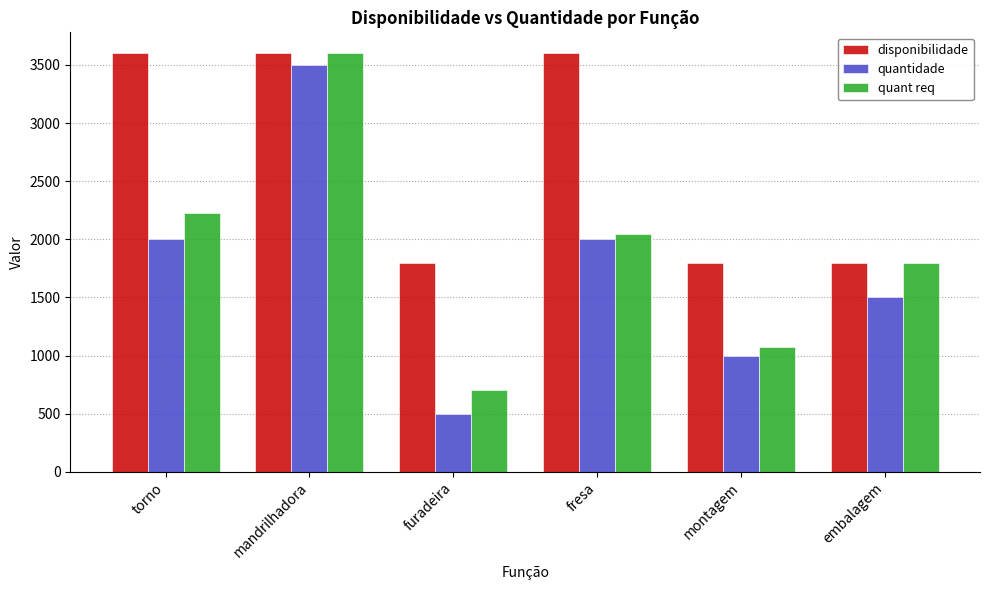

The quant req series shows 2050 at fresa. True or false?

True